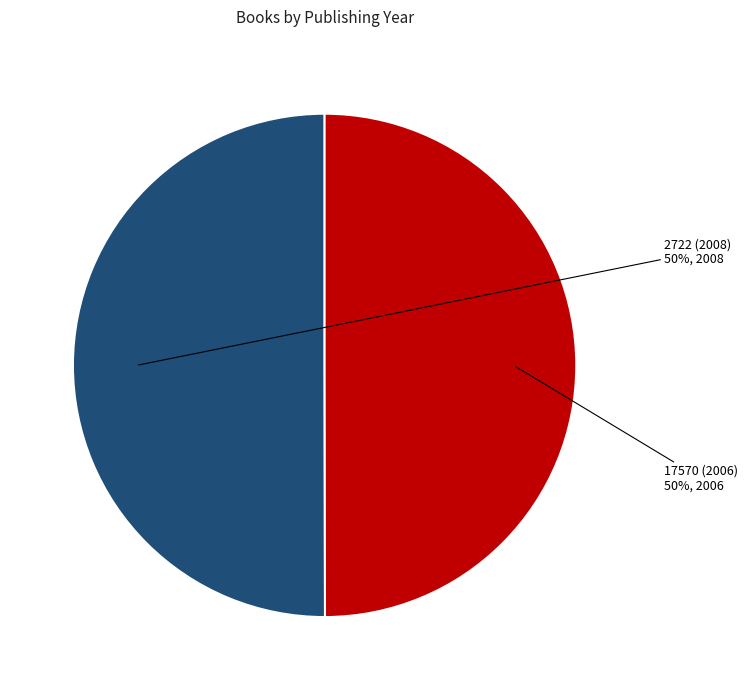

Count the number of slices in the pie.

2